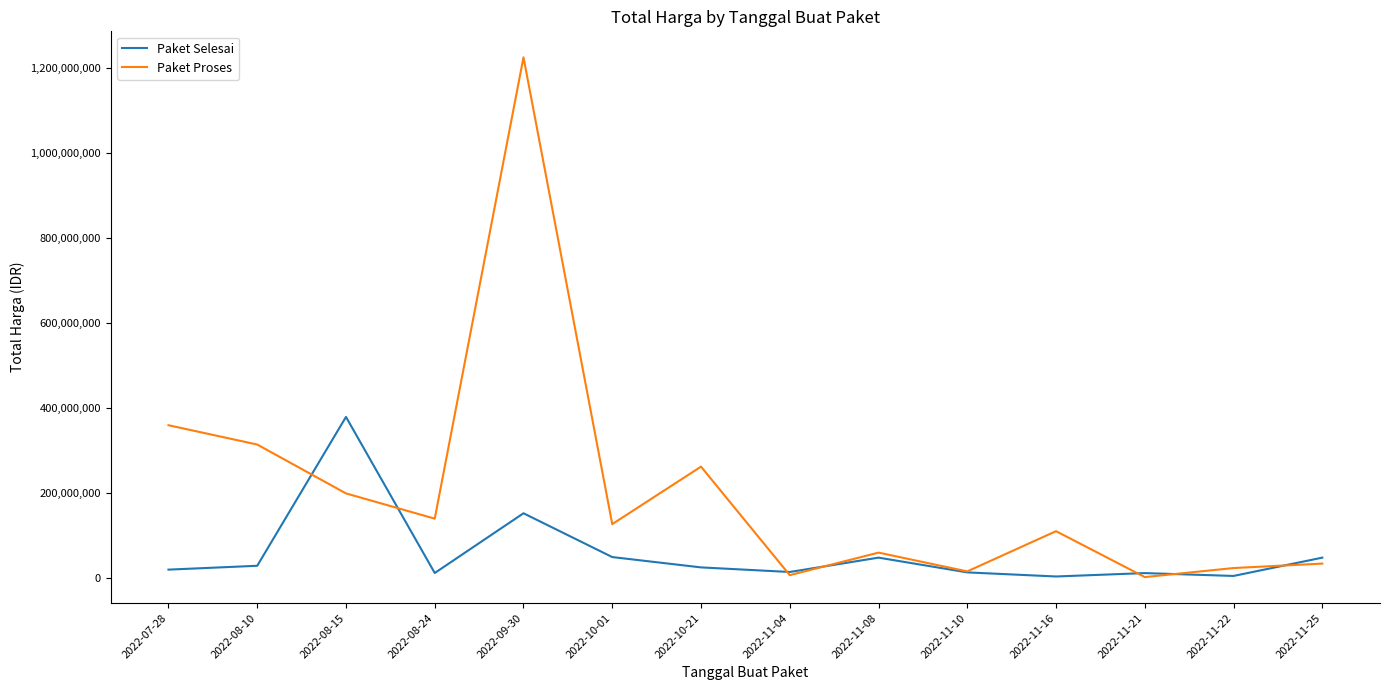

Is it true that Paket Selesai equals 13442000 at 2022-11-10?

True